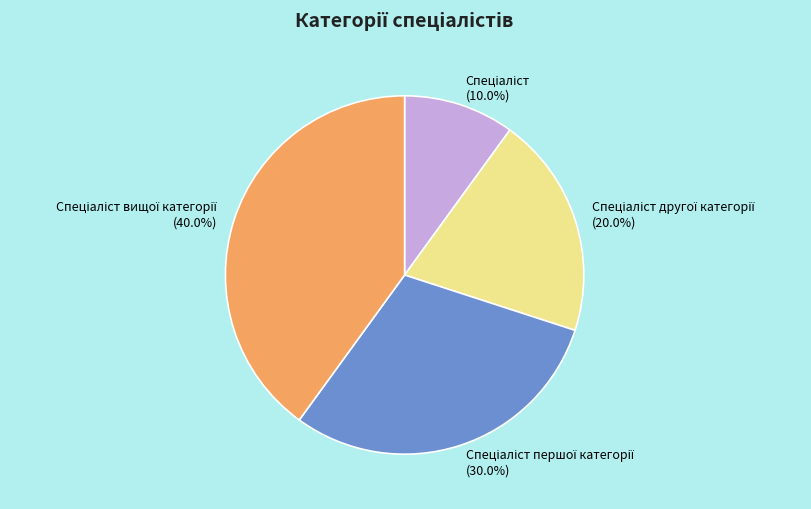

Does any single category account for the majority?

No